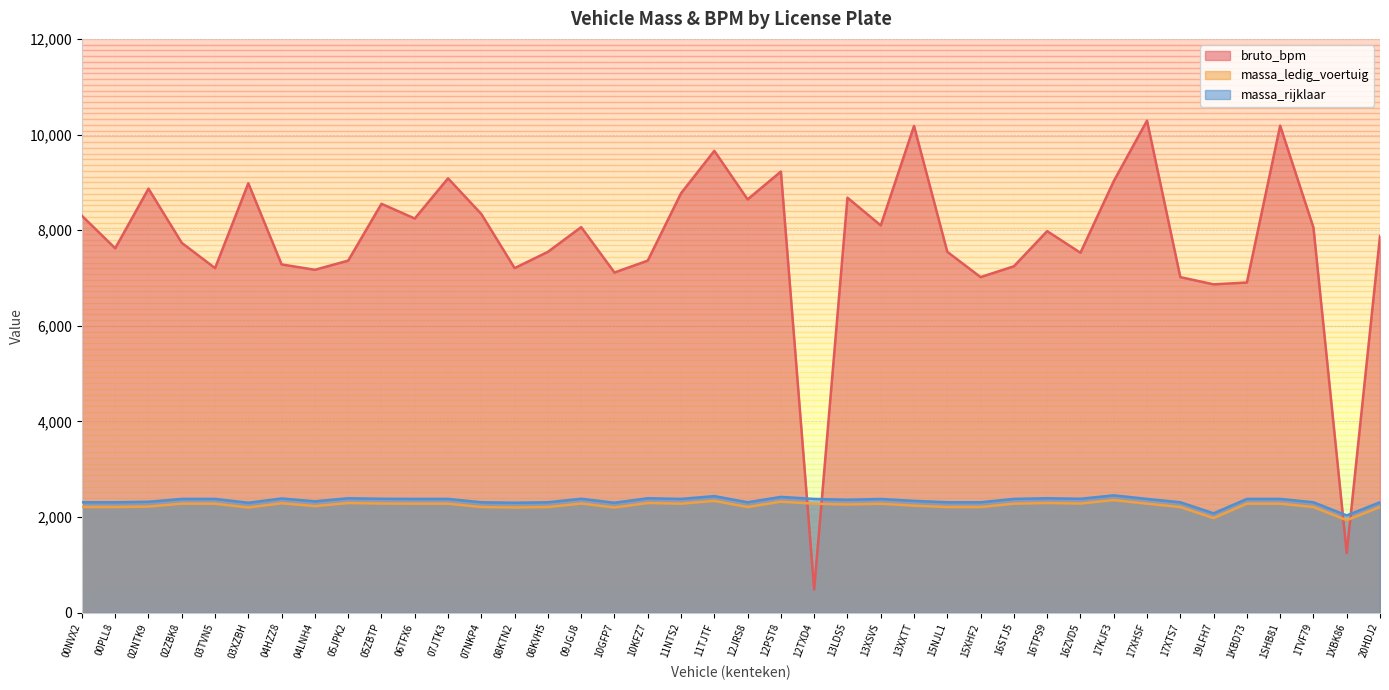

Reading right to left, list all the values displayed in this chart.

bruto_bpm: 20HDJ2=7876	1XBK86=1249	1TVF79=8056	1SHB81=10184	1KBD73=6906	19LFH7=6868	17XTS7=7019	17XHSF=10291	17KJF3=9024	16ZVD5=7528	16TPS9=7980	16STJ5=7245	15XHF2=7019	15NJL1=7547	13XXTT=10179	13XSVS=8100	13LDS5=8680	12TXD4=489	12PST8=9226	12JRS8=8644	11TJTF=9659	11NTS2=8772	10KFZ7=7364	10GFP7=7115	09JGJ8=8064	08KVH5=7547	08KTN2=7207	07NKP4=8338	07JTK3=9084	06TFX6=8244	05ZBTP=8552	05JPK2=7364	04LNH4=7172	04HZZ8=7284	03XZBH=8981	03TVN5=7207	02ZBK8=7735	02NTK9=8868	00PLL8=7622	00NVX2=8301
massa_ledig_voertuig: 20HDJ2=2211	1XBK86=1936	1TVF79=2211	1SHB81=2281	1KBD73=2281	19LFH7=1980	17XTS7=2211	17XHSF=2281	17KJF3=2356	16ZVD5=2284	16TPS9=2295	16STJ5=2281	15XHF2=2211	15NJL1=2211	13XXTT=2240	13XSVS=2280	13LDS5=2264	12TXD4=2281	12PST8=2323	12JRS8=2211	11TJTF=2340	11NTS2=2281	10KFZ7=2295	10GFP7=2201	09JGJ8=2284	08KVH5=2211	08KTN2=2201	07NKP4=2211	07JTK3=2281	06TFX6=2281	05ZBTP=2284	05JPK2=2295	04LNH4=2231	04HZZ8=2290	03XZBH=2201	03TVN5=2281	02ZBK8=2281	02NTK9=2221	00PLL8=2211	00NVX2=2211
massa_rijklaar: 20HDJ2=2311	1XBK86=2036	1TVF79=2311	1SHB81=2381	1KBD73=2381	19LFH7=2080	17XTS7=2311	17XHSF=2381	17KJF3=2456	16ZVD5=2384	16TPS9=2395	16STJ5=2381	15XHF2=2311	15NJL1=2311	13XXTT=2340	13XSVS=2380	13LDS5=2364	12TXD4=2381	12PST8=2423	12JRS8=2311	11TJTF=2440	11NTS2=2381	10KFZ7=2395	10GFP7=2301	09JGJ8=2384	08KVH5=2311	08KTN2=2301	07NKP4=2311	07JTK3=2381	06TFX6=2381	05ZBTP=2384	05JPK2=2395	04LNH4=2331	04HZZ8=2390	03XZBH=2301	03TVN5=2381	02ZBK8=2381	02NTK9=2321	00PLL8=2311	00NVX2=2311